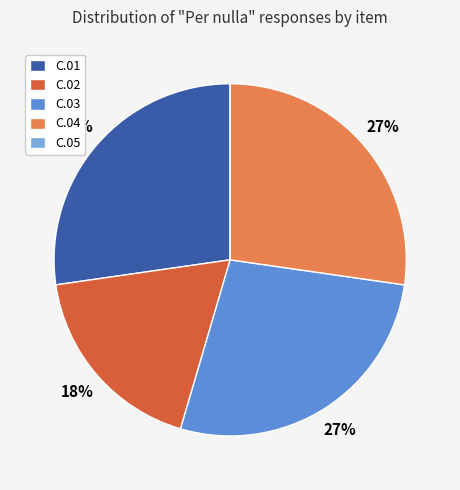

Approximately how many times larger is the value at C.01 compared to C.02?

1.5